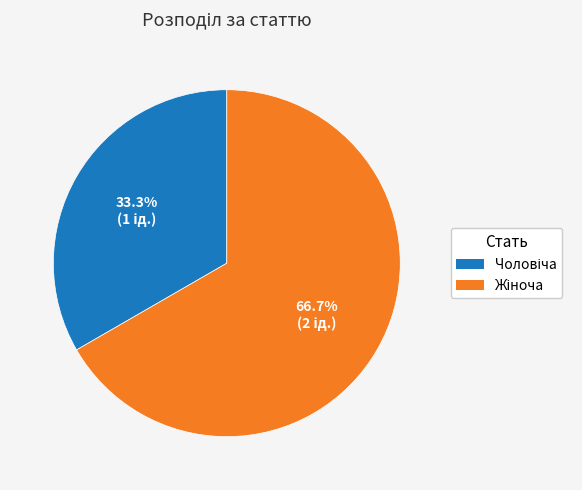

Is there a majority slice in this chart?

Yes